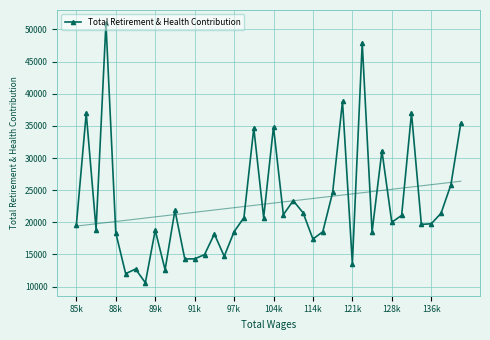

How many lines are shown in the chart?

1